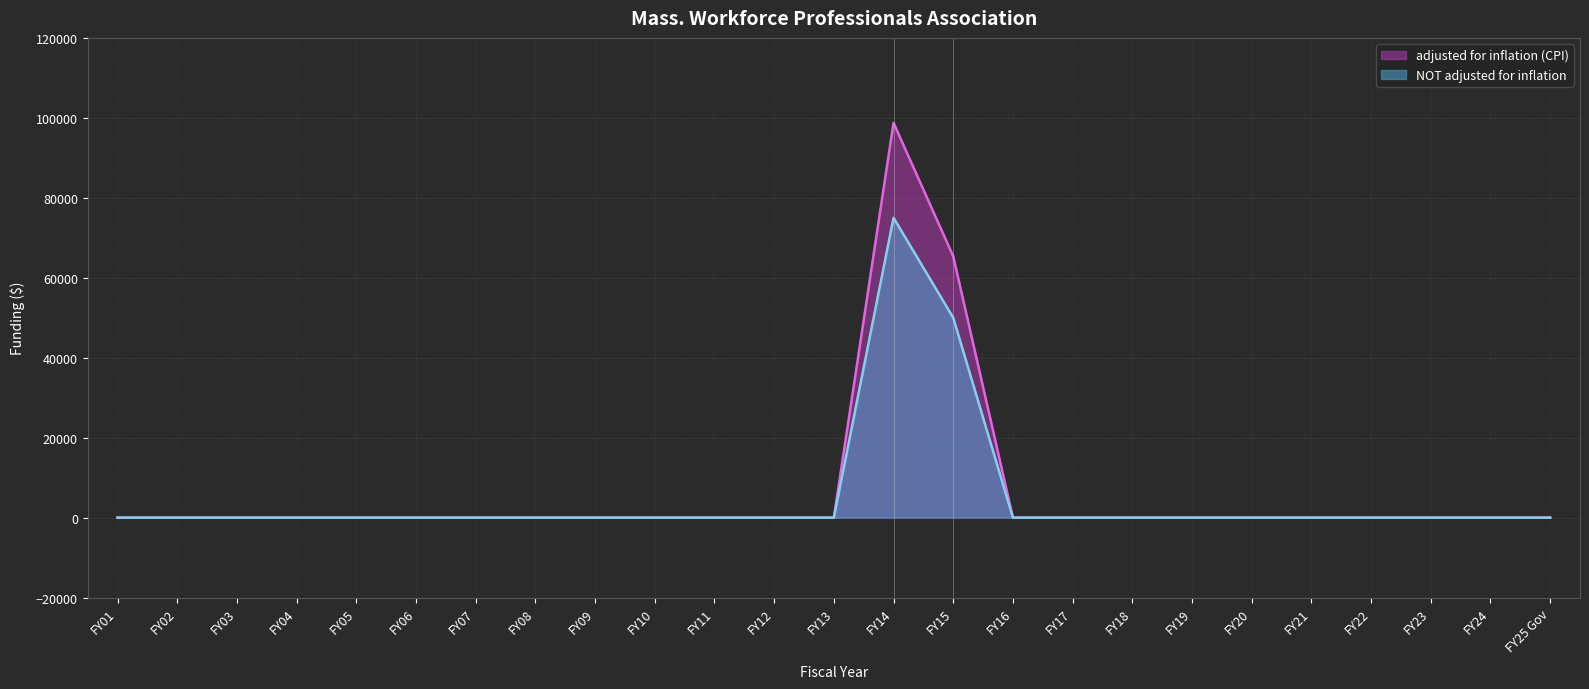

At which category is the sum across all series the highest?

FY14